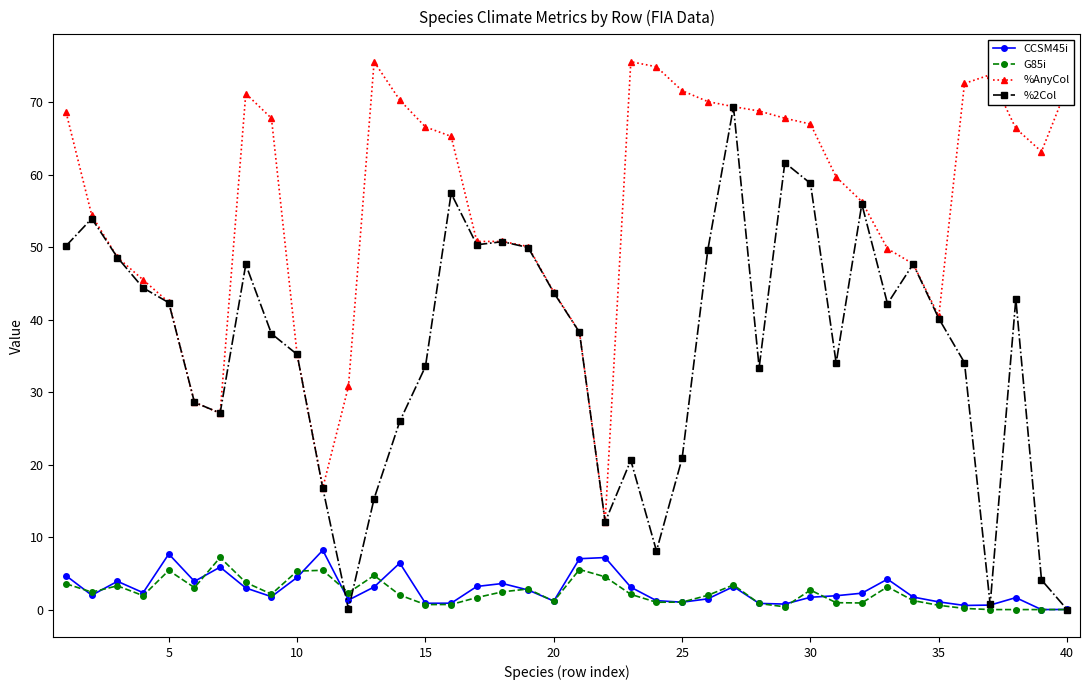

True or false: %AnyCol and G85i intersect in this chart.

False